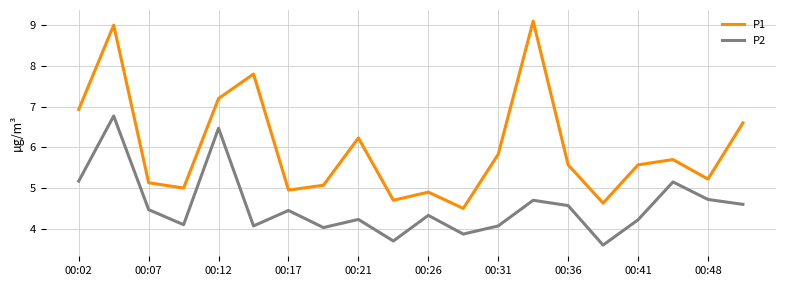

True or false: P1 and P2 intersect in this chart.

False